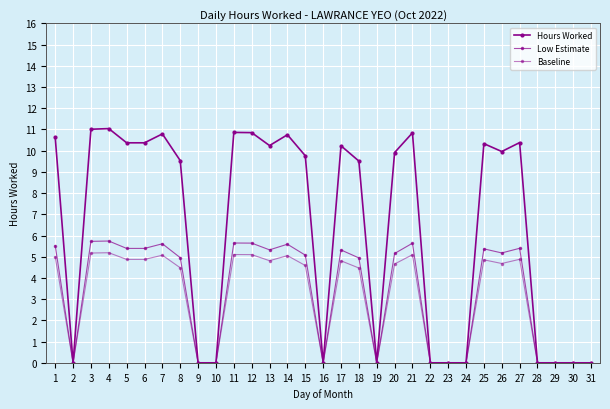

How many distinct data groups are displayed?

3